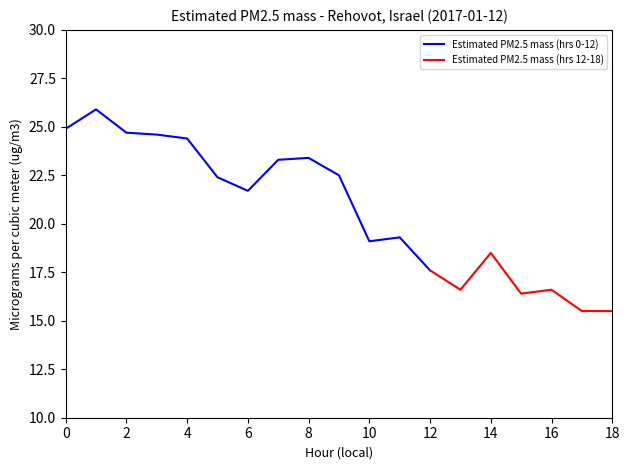

Is it true that the value at 14 is 9.8?

False